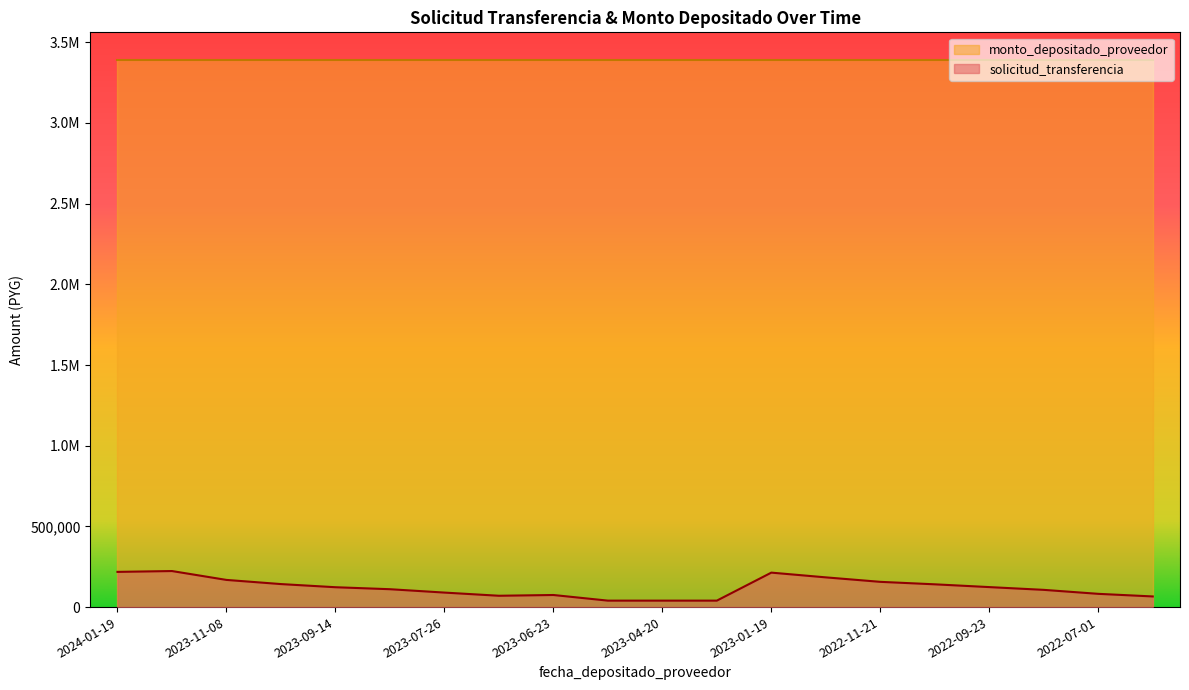

How many data points are less than 123092?

10